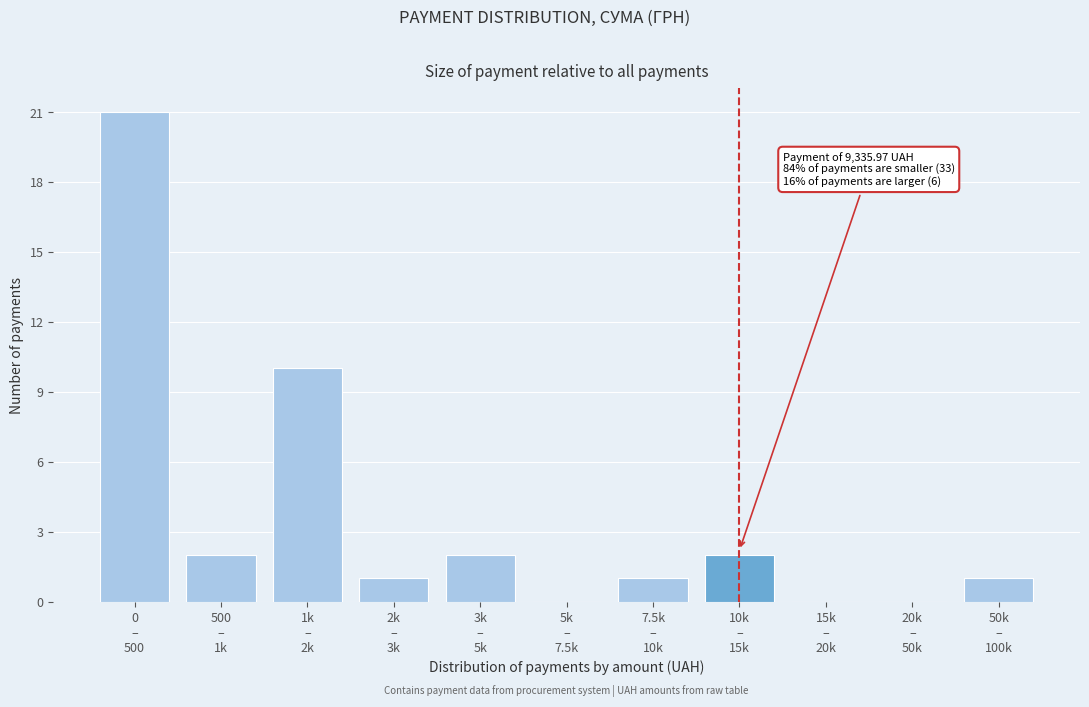

What is the greatest value displayed?

21